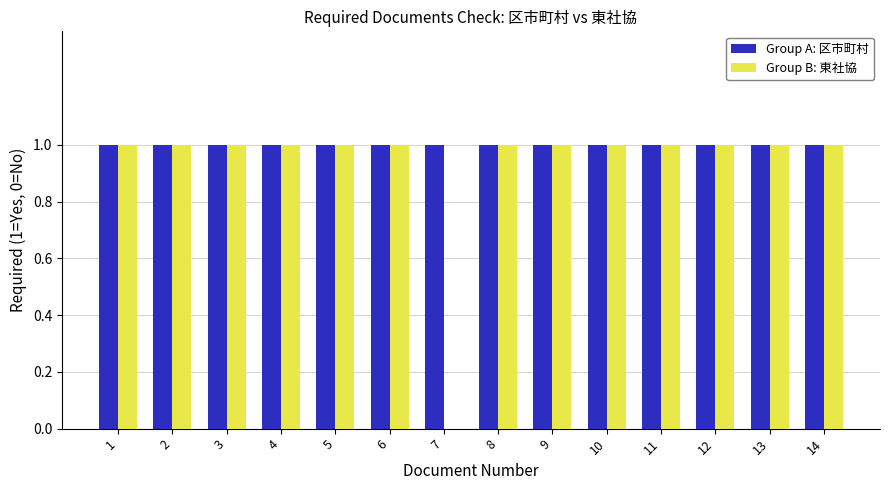

Which series has the widest spread of values?

Group B: 東社協